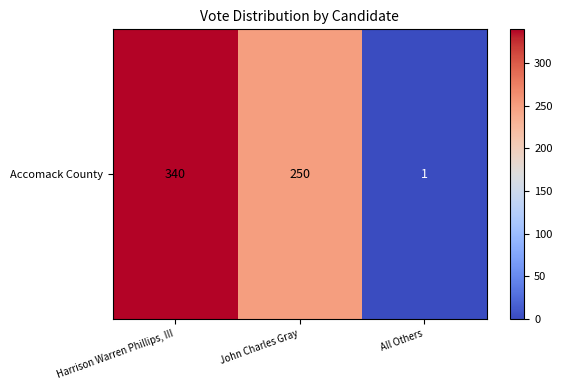

At which category does the chart reach its minimum across all series?

All Others